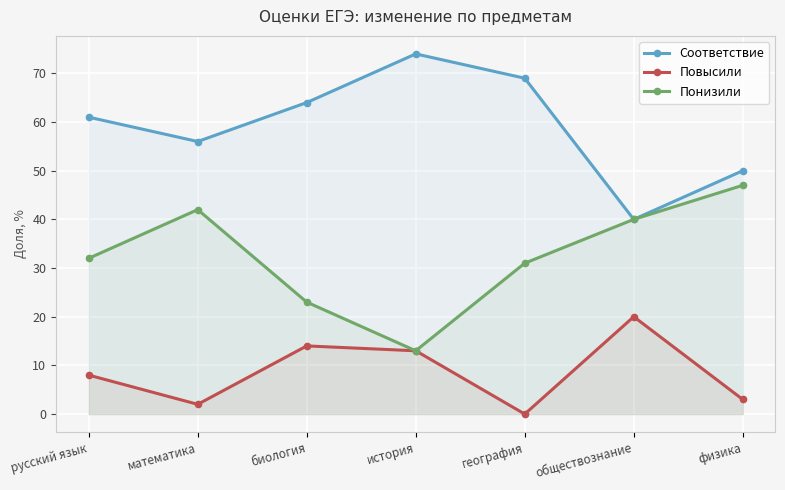

True or false: Понизили has a value of 8 at география.

False